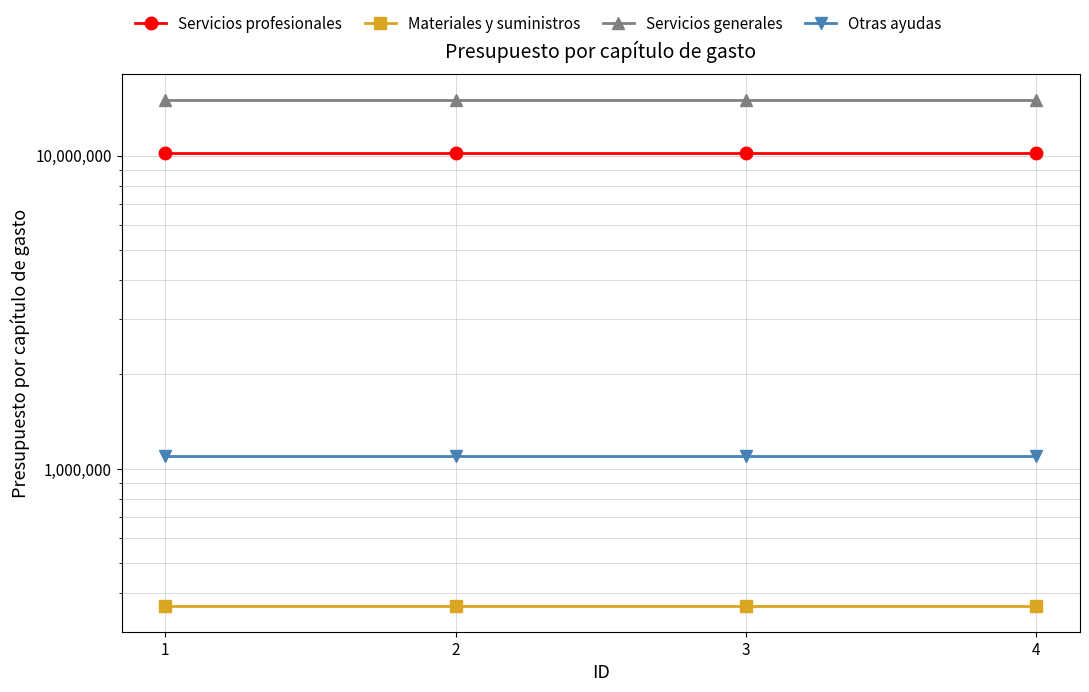

How many lines are shown in the chart?

4